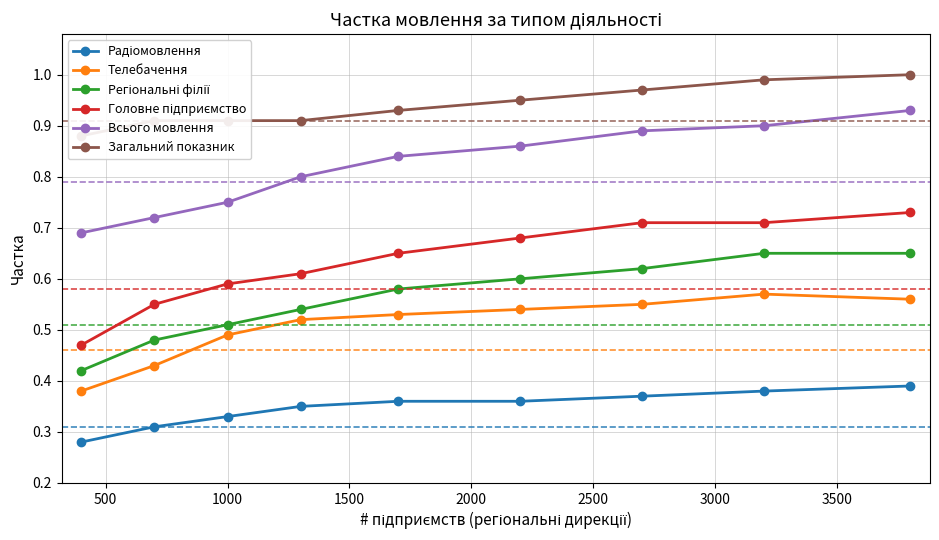

True or false: Всього мовлення has more than 1 points higher than both neighbors.

False